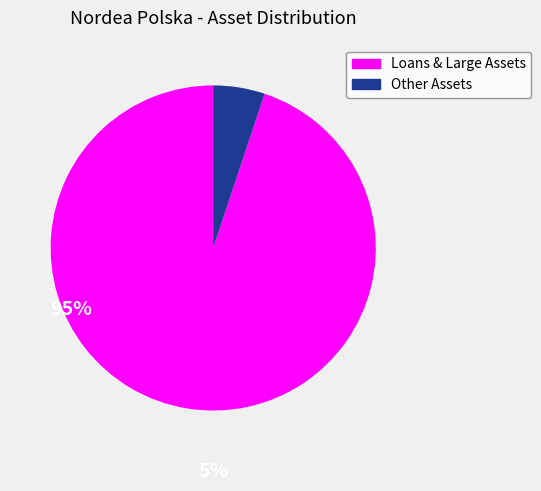

What is the largest slice in the pie chart?

Loans & Large Assets